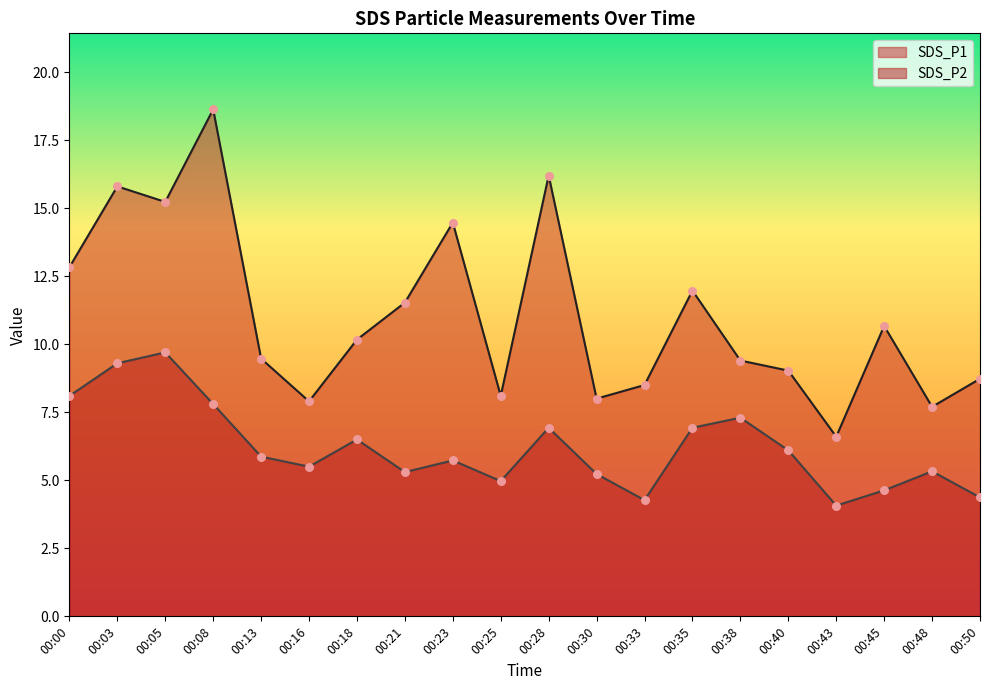

At which category is the sum across all series the highest?

00:08